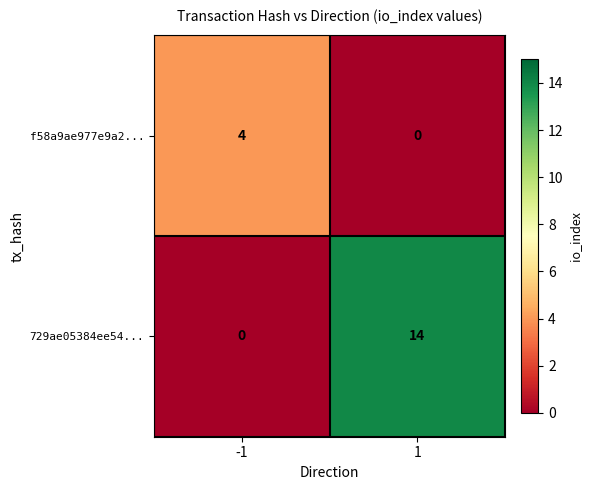

Reading left to right, extract all data points from this chart.

f58a9ae977e9a2...: -1=4	1=0
729ae05384ee54...: -1=0	1=14